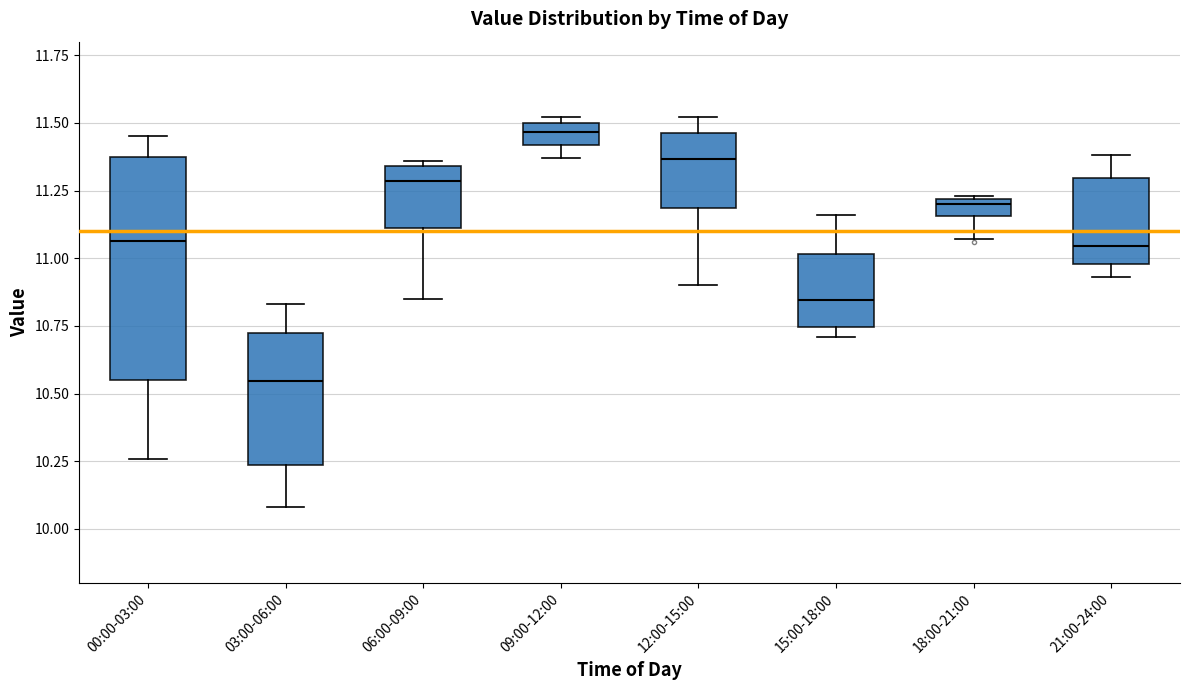

Where is the upper edge of the box for 15:00-18:00 on the y-axis? The values are not printed on the chart, so give them approximately, as read against the axis.

11.00